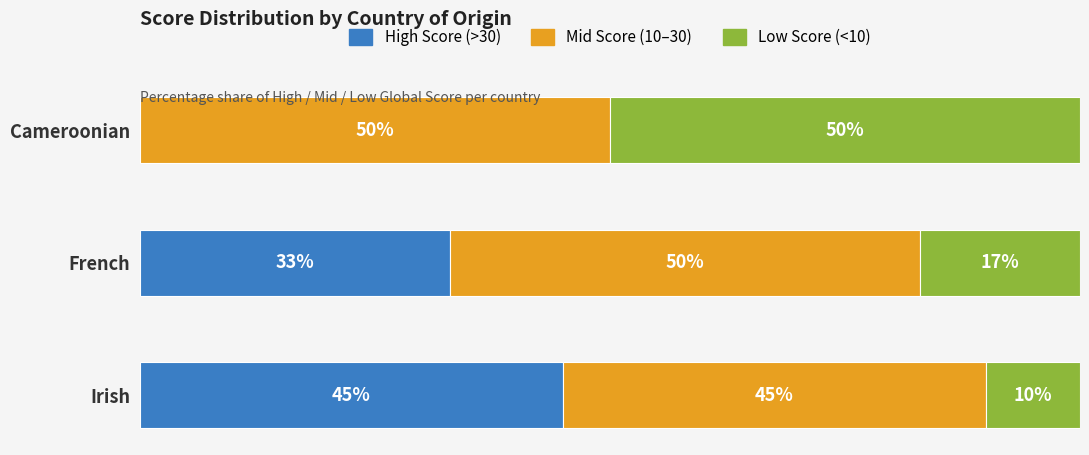

Which category has the highest value in the High Score (>30) series?

Irish